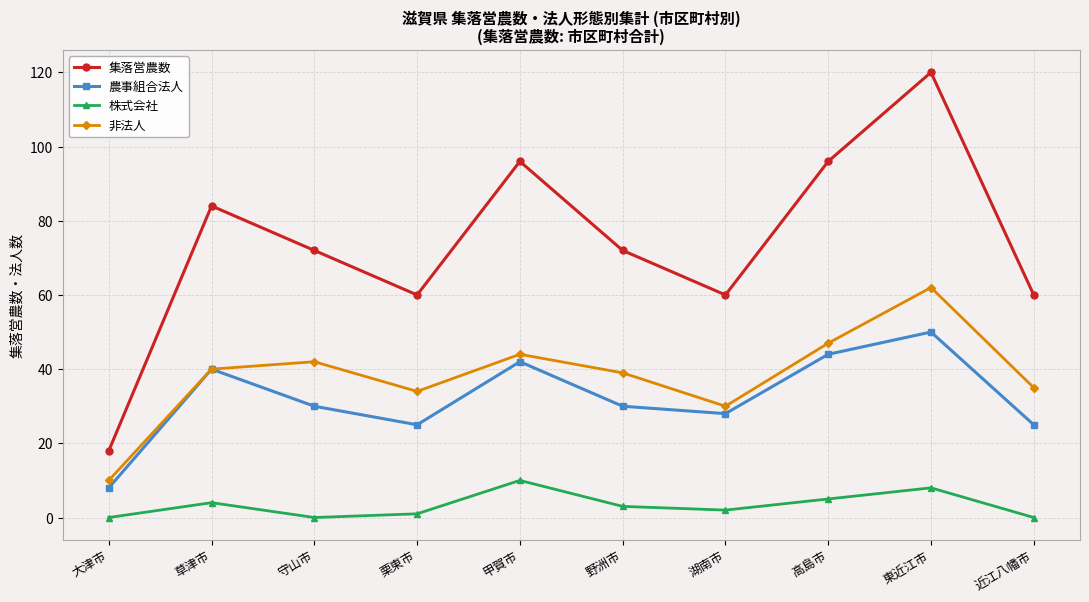

What is the total value across all series at 栗東市?

120